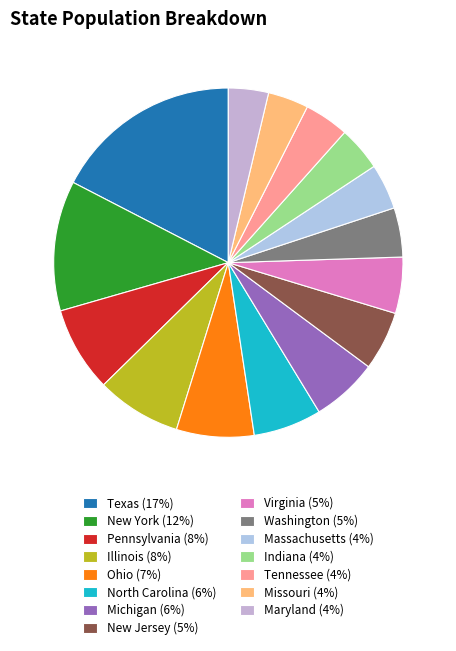

To the nearest percent, what is the combined percentage of Michigan and Texas?

24%